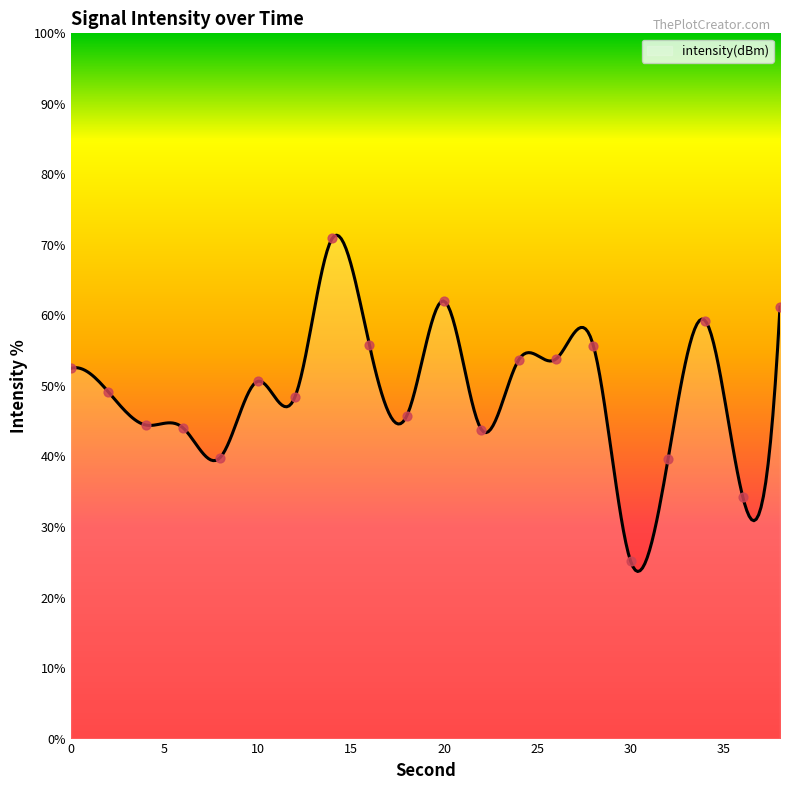

Which has a higher value, 16 or 22?

16